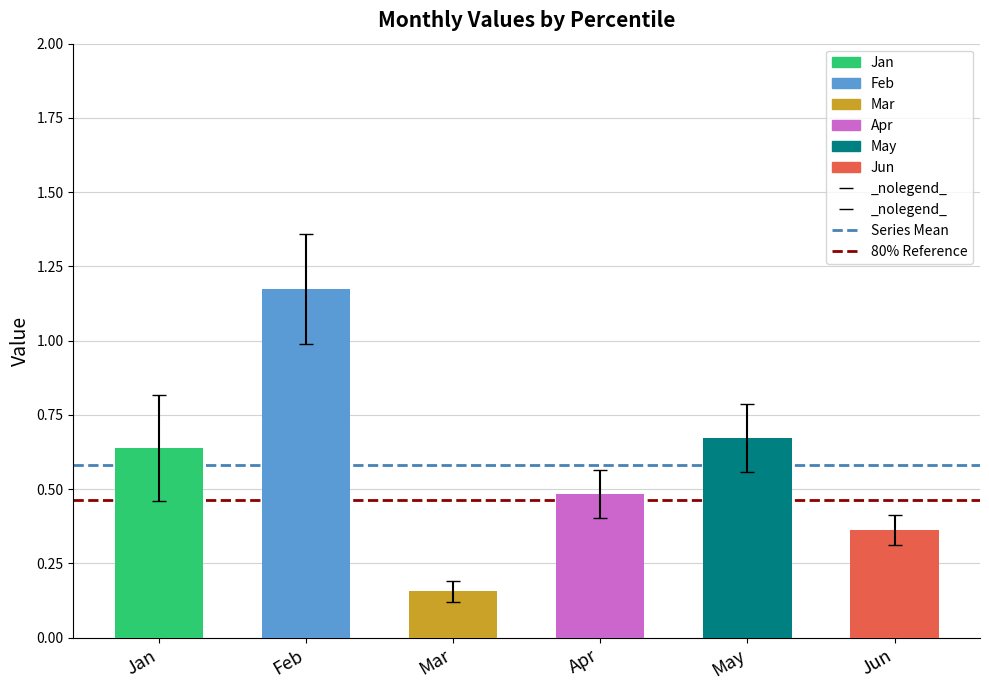

At which category does the chart reach its minimum across all series?

Mar